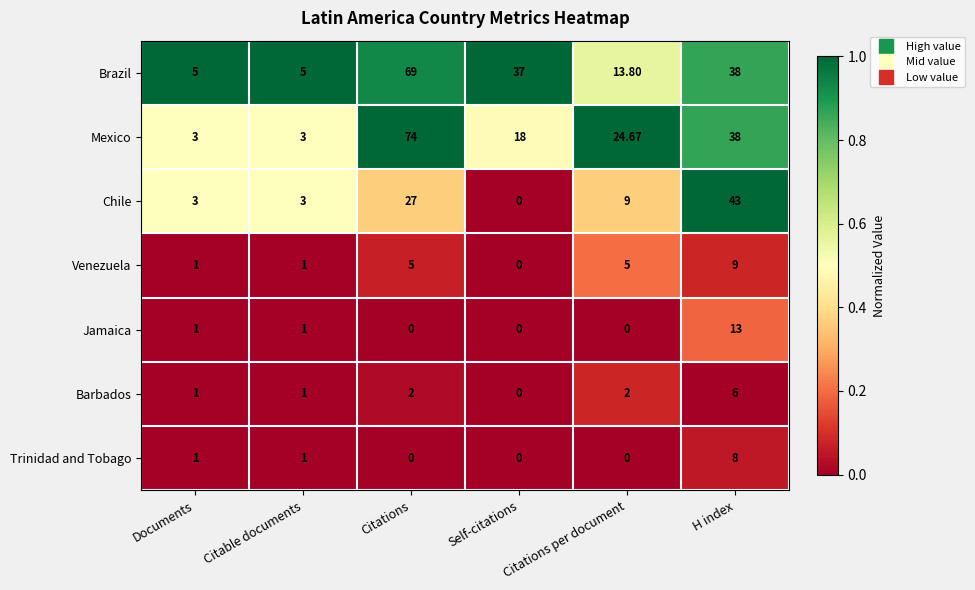

What is the total value across all series at Documents?

15.0